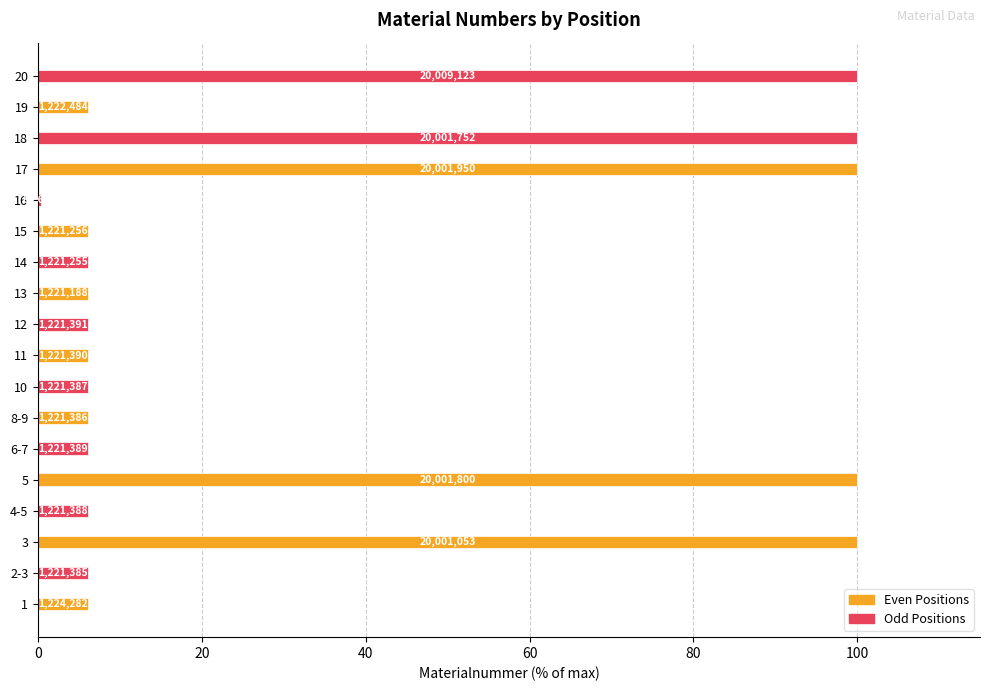

Does the chart contain stacked bars?

No